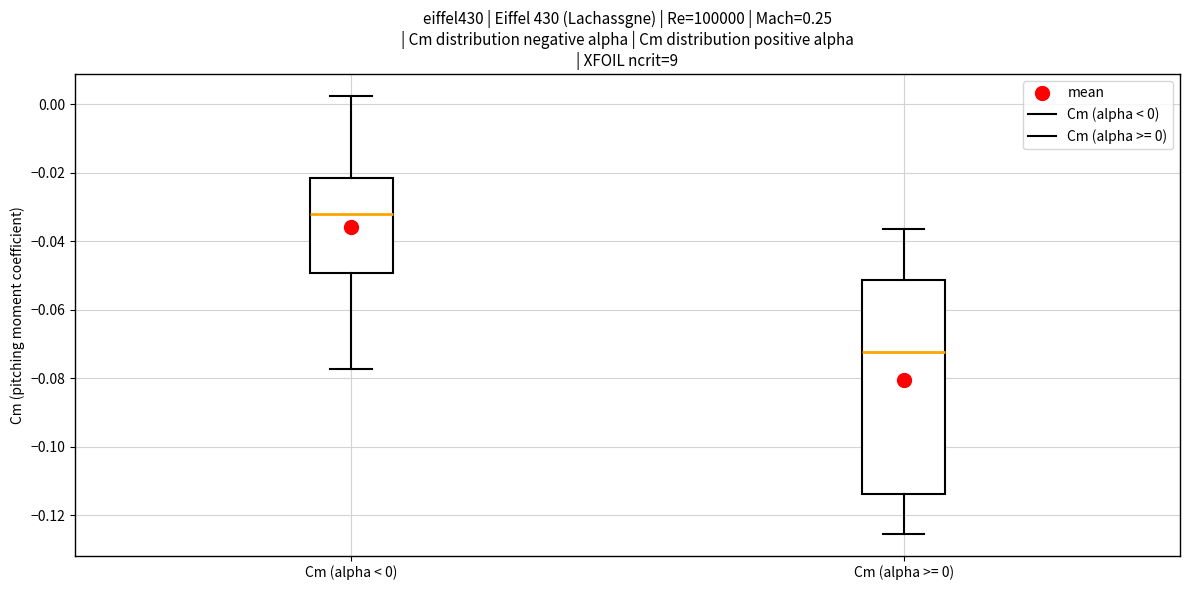

Reading left to right, transcribe this box plot: for each box, give where its median line is, the range the box spans, and where its two whiskers end, as read against the y-axis. The values are not printed on the chart, so give them approximately, as read against the axis.

Cm (alpha < 0): median -0.032, box -0.050 to -0.022, whiskers -0.078 to 0.002
Cm (alpha >= 0): median -0.072, box -0.114 to -0.052, whiskers -0.126 to -0.036